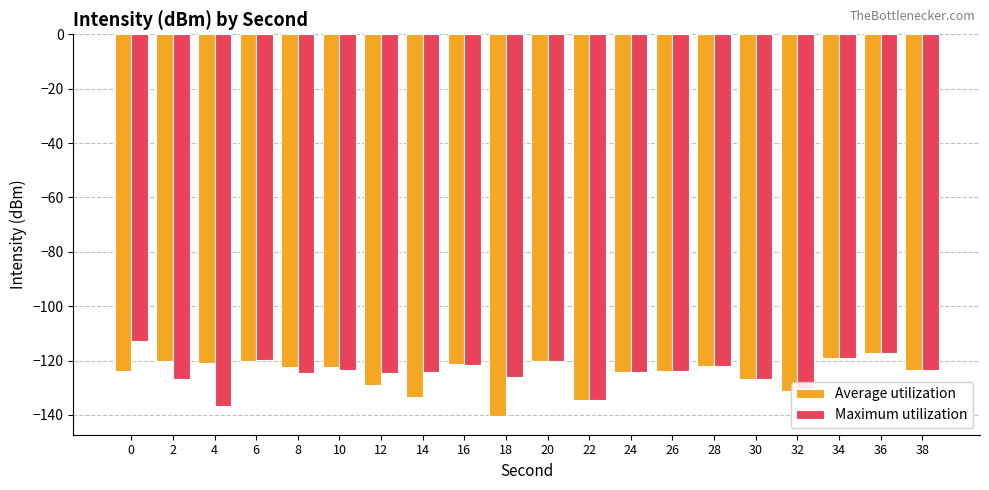

What are all the series names shown in the legend?

Average utilization, Maximum utilization